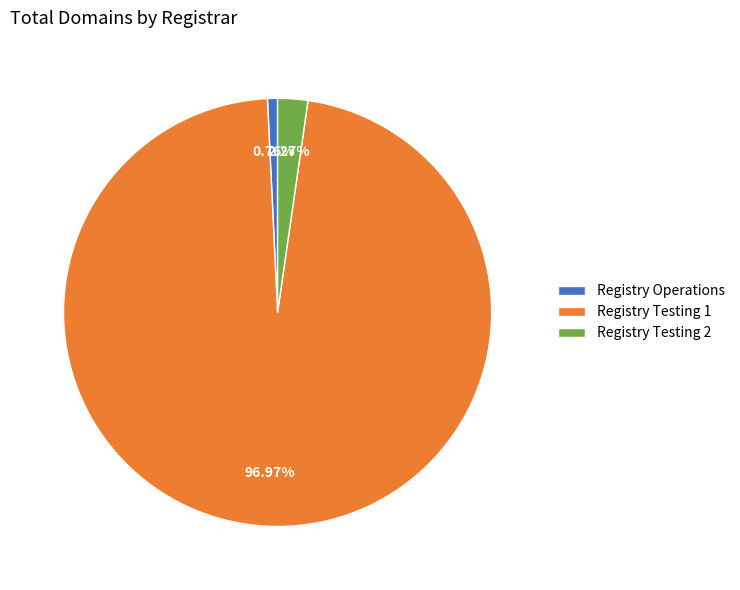

Count the number of slices in the pie.

3